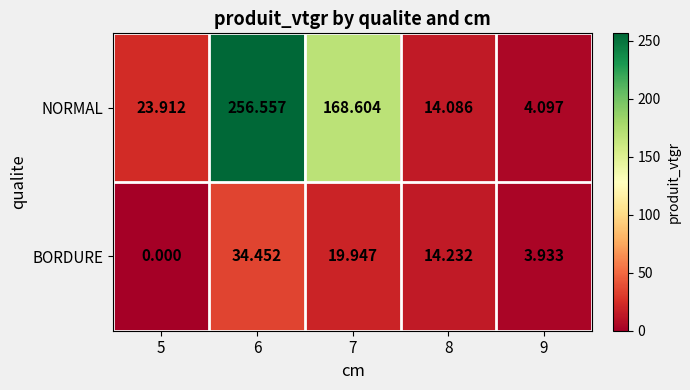

Rank the series by their average value, from highest to lowest.

NORMAL, BORDURE